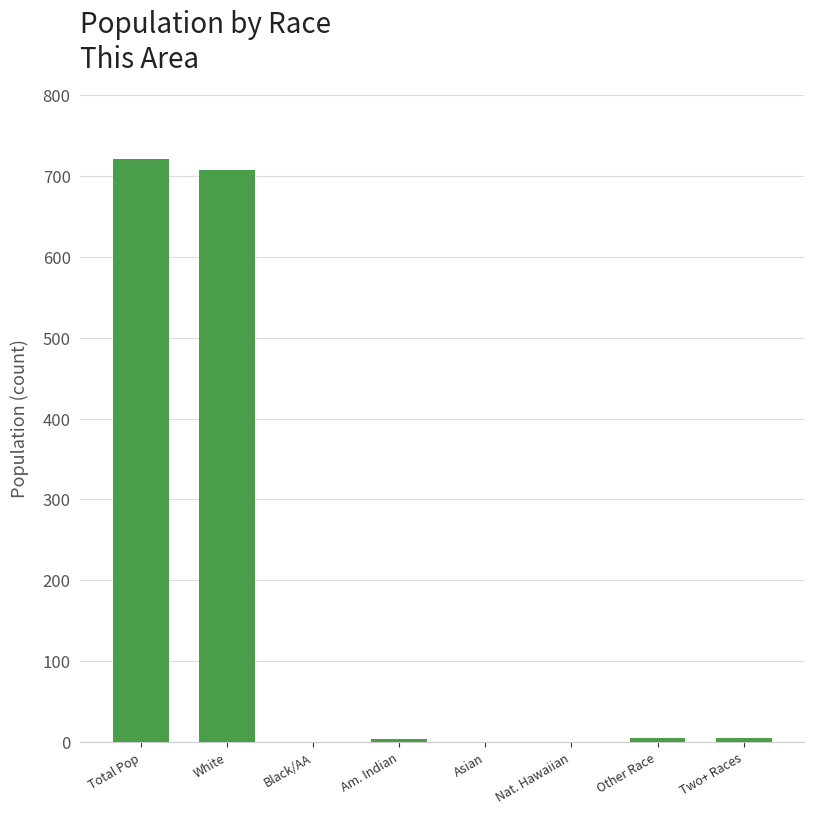

Which has a higher value, Nat. Hawaiian or White?

White